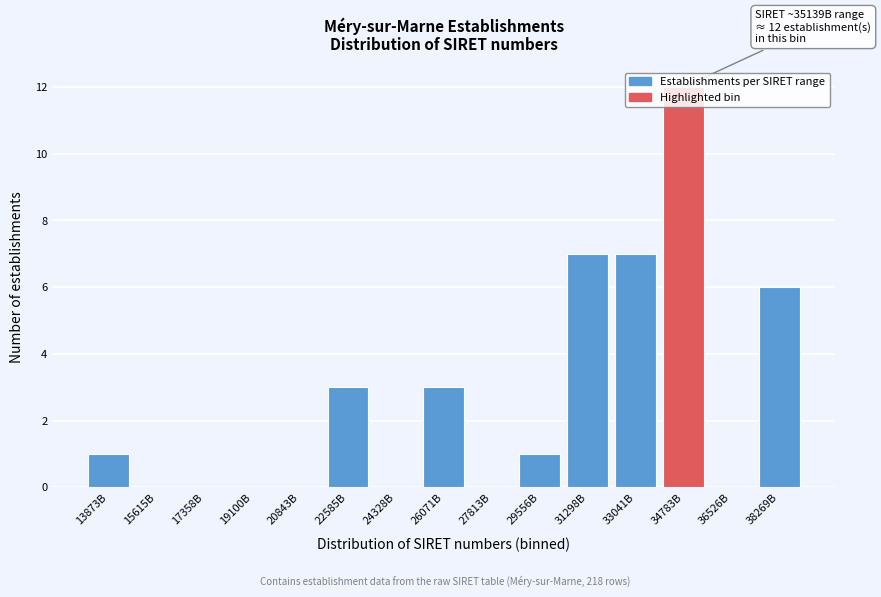

What is the maximum value shown in the chart?

12